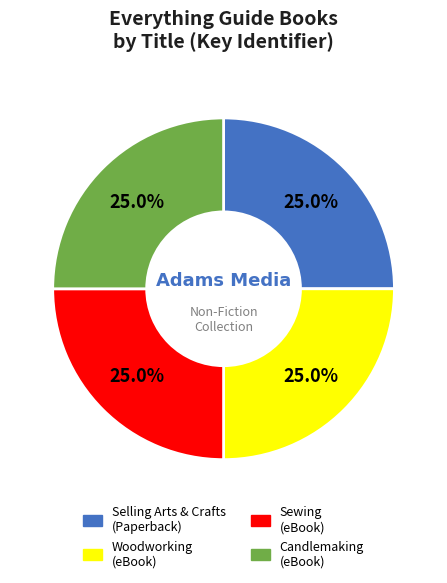

What is the ratio of the value at Selling Arts & Crafts (Paperback) to the value at Sewing (eBook)?

1.0